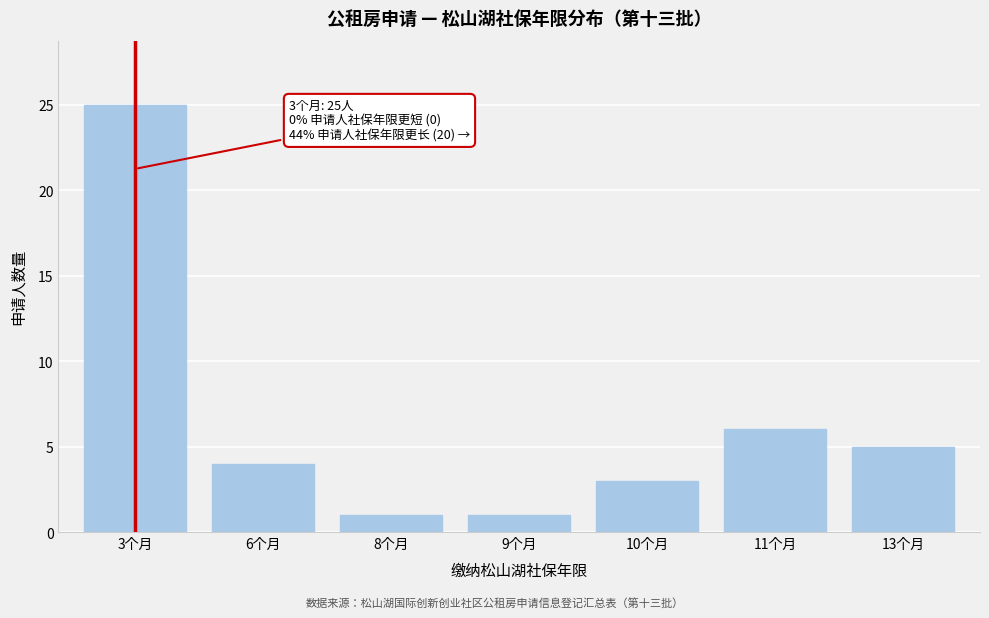

Reading left to right, transcribe all the data shown in this chart.

3个月=25	6个月=4	8个月=1	9个月=1	10个月=3	11个月=6	13个月=5